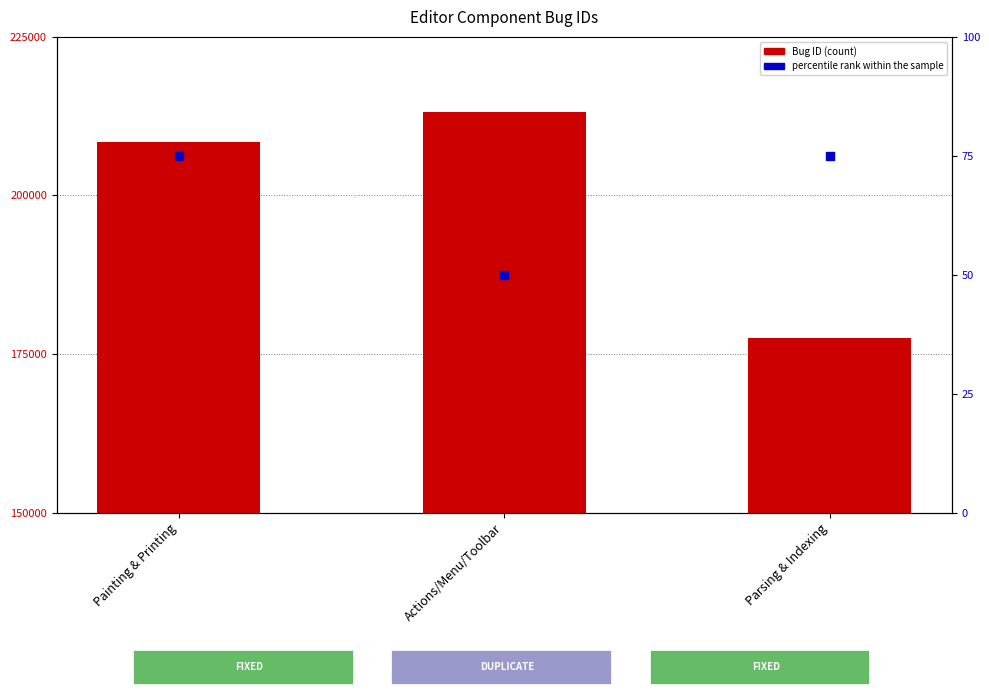

Which series has the largest total across all categories?

Bug ID